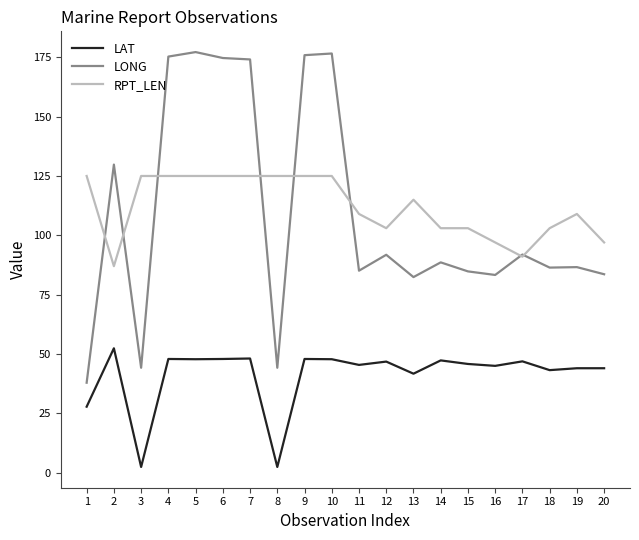

Is the value of LAT at 11 greater than the value of RPT_LEN at 4?

No